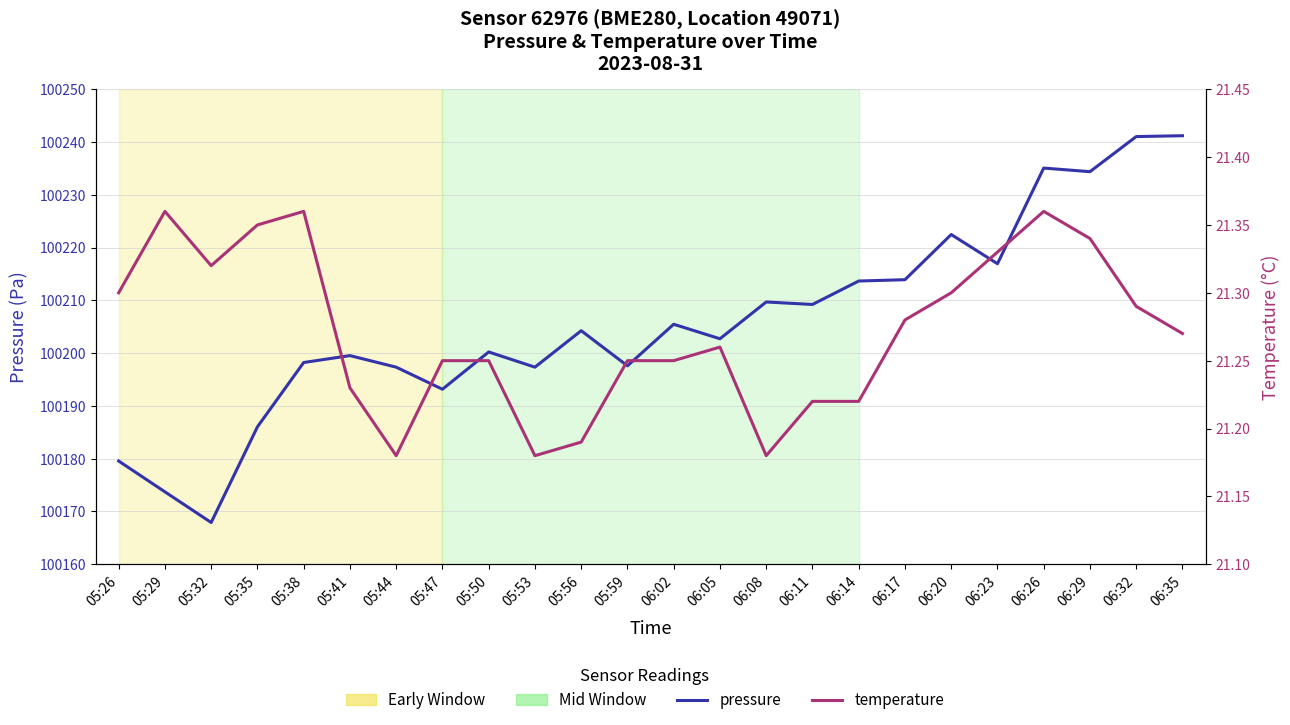

Is the value of temperature at 05:50 greater than the value of pressure at 06:14?

No